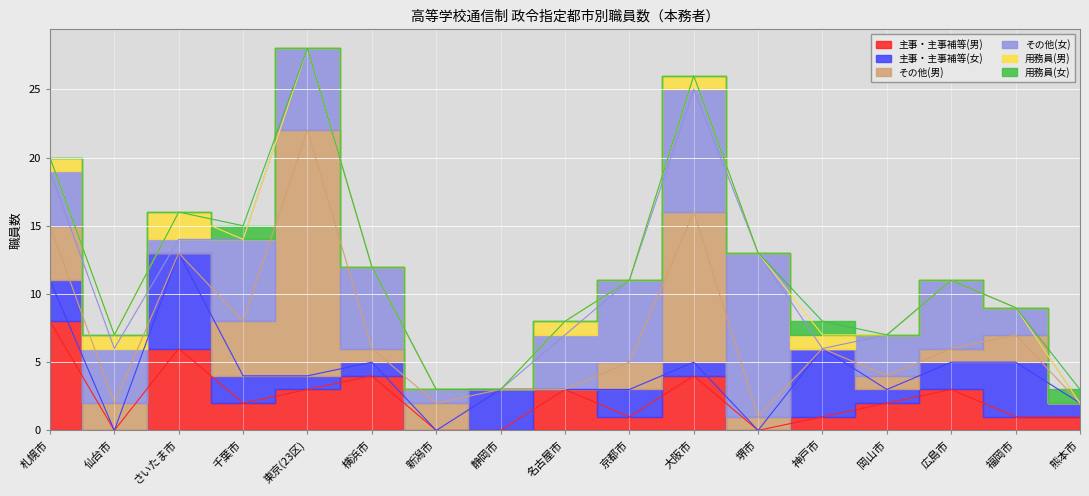

Reading right to left, list all the values displayed in this chart.

主事・主事補等(男): 熊本市=1	福岡市=1	広島市=3	岡山市=2	神戸市=1	堺市=0	大阪市=4	京都市=1	名古屋市=3	静岡市=0	新潟市=0	横浜市=4	東京(23区)=3	千葉市=2	さいたま市=6	仙台市=0	札幌市=8
主事・主事補等(女): 熊本市=1	福岡市=4	広島市=2	岡山市=1	神戸市=5	堺市=0	大阪市=1	京都市=2	名古屋市=0	静岡市=3	新潟市=0	横浜市=1	東京(23区)=1	千葉市=2	さいたま市=7	仙台市=0	札幌市=3
その他(男): 熊本市=0	福岡市=2	広島市=1	岡山市=1	神戸市=0	堺市=1	大阪市=11	京都市=2	名古屋市=0	静岡市=0	新潟市=2	横浜市=1	東京(23区)=18	千葉市=4	さいたま市=0	仙台市=2	札幌市=4
その他(女): 熊本市=0	福岡市=2	広島市=5	岡山市=3	神戸市=0	堺市=12	大阪市=9	京都市=6	名古屋市=4	静岡市=0	新潟市=1	横浜市=6	東京(23区)=6	千葉市=6	さいたま市=1	仙台市=4	札幌市=4
用務員(男): 熊本市=0	福岡市=0	広島市=0	岡山市=0	神戸市=1	堺市=0	大阪市=1	京都市=0	名古屋市=1	静岡市=0	新潟市=0	横浜市=0	東京(23区)=0	千葉市=0	さいたま市=2	仙台市=1	札幌市=1
用務員(女): 熊本市=1	福岡市=0	広島市=0	岡山市=0	神戸市=1	堺市=0	大阪市=0	京都市=0	名古屋市=0	静岡市=0	新潟市=0	横浜市=0	東京(23区)=0	千葉市=1	さいたま市=0	仙台市=0	札幌市=0